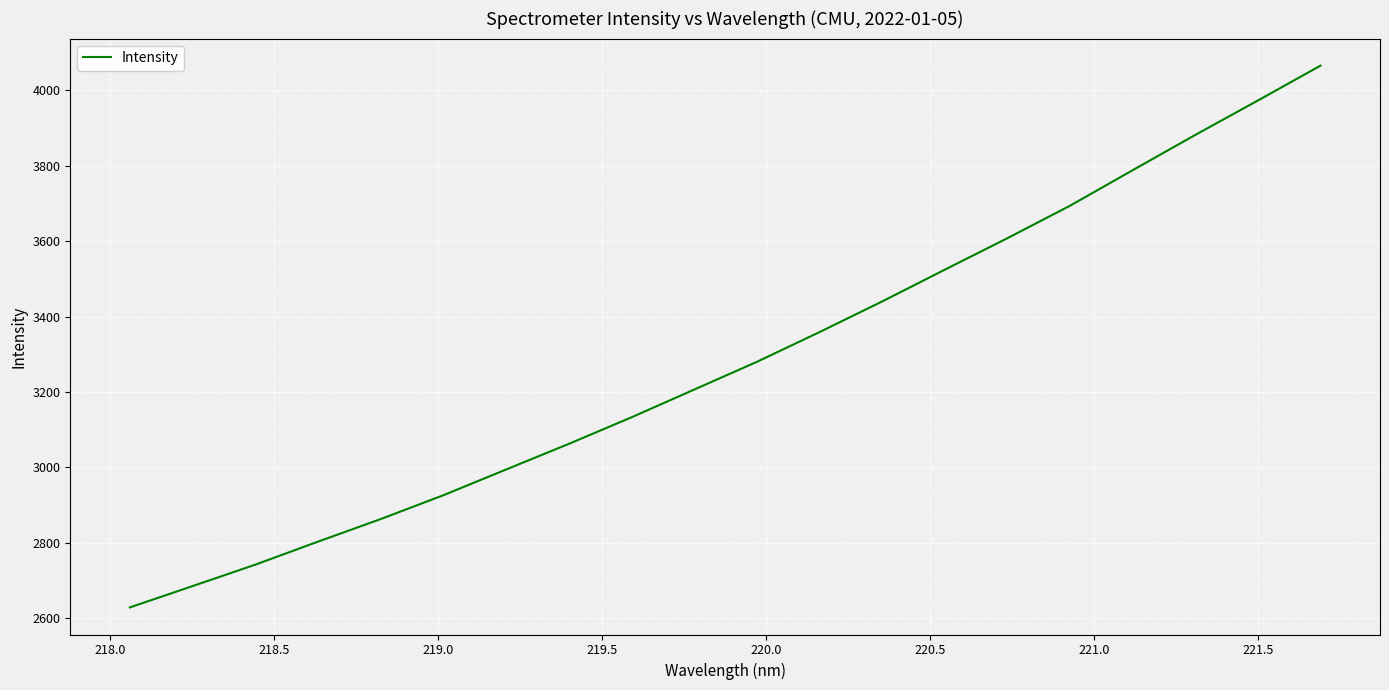

What is the minimum value shown in the chart?

2628.6